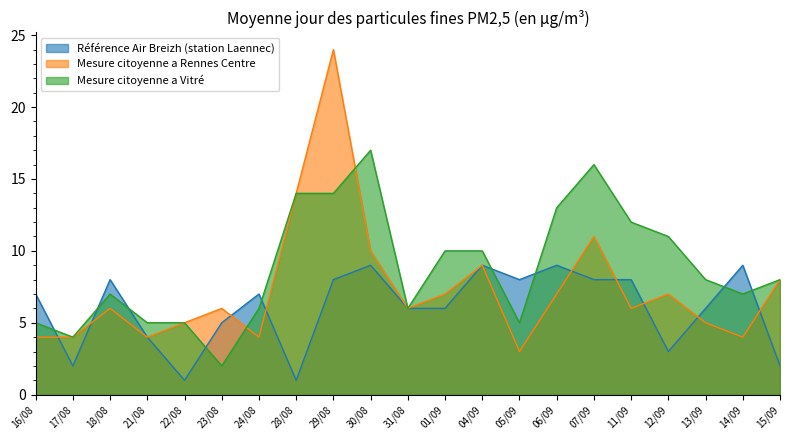

At which category does the chart reach its peak across all series?

29/08